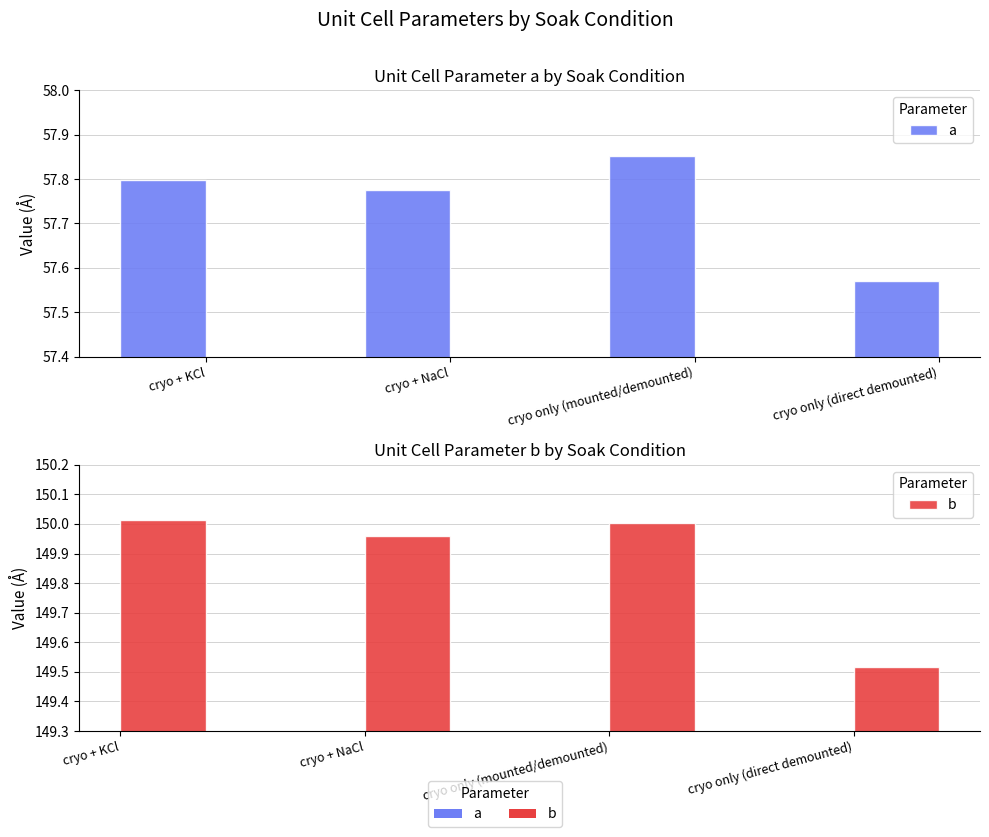

What is the difference between the a values at cryo + NaCl and cryo only (mounted/demounted)?

0.1